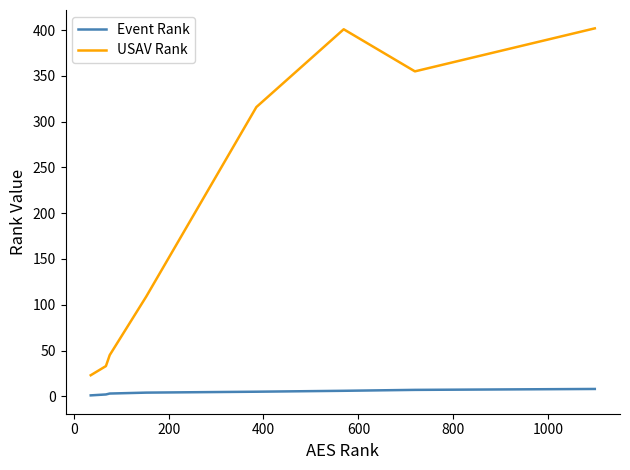

True or false: Event Rank and USAV Rank cross at least once.

False